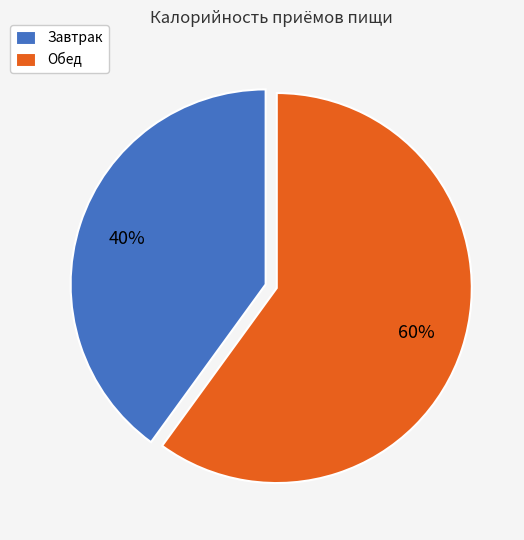

To the nearest percent, what is the difference between the largest and smallest slice percentages?

20%